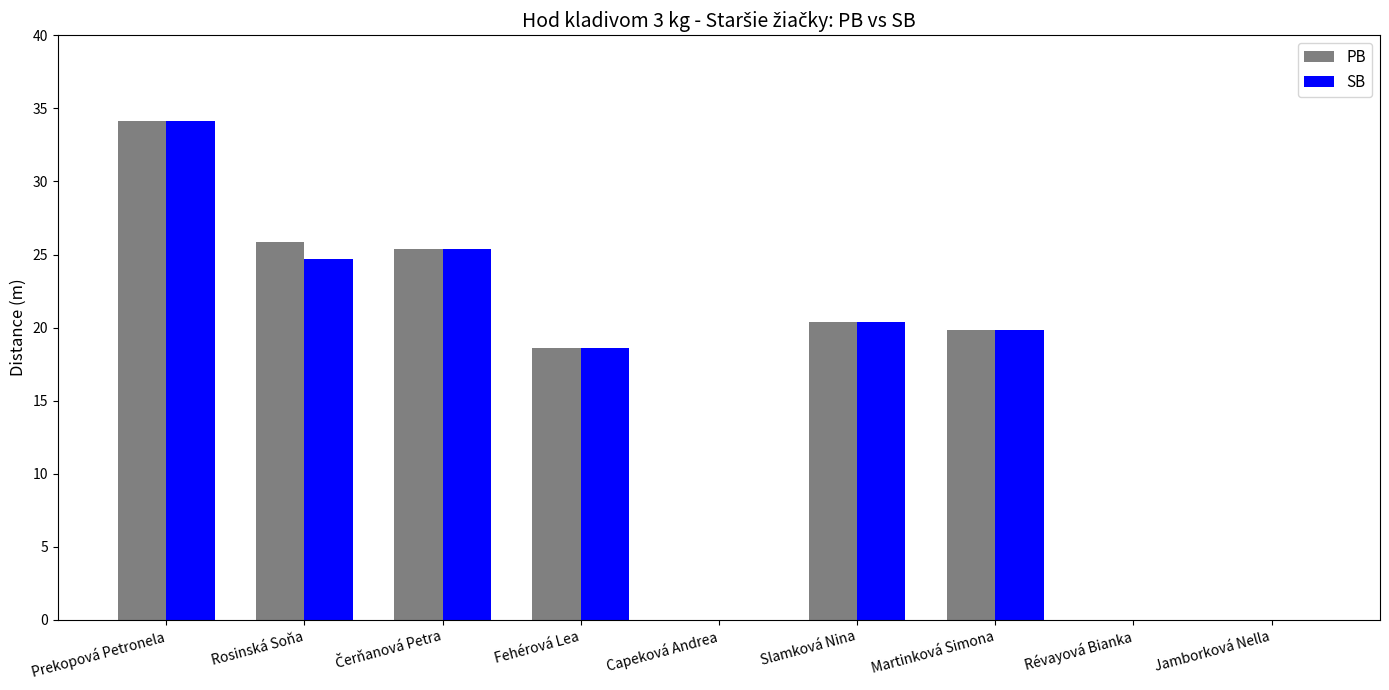

How many data points in SB are above 19?

5